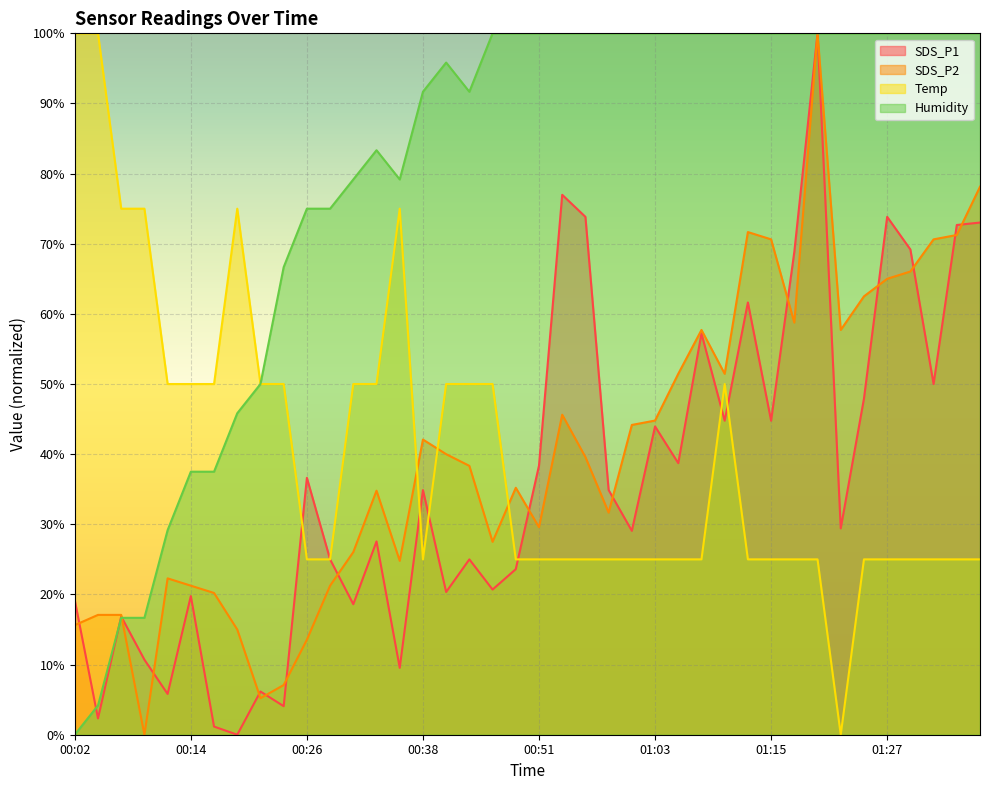

List the labels in order of SDS_P2 value, largest first.

01:20, 01:37, 01:12, 01:34, 01:15, 01:32, 01:30, 01:27, 01:25, 01:17, 01:08, 01:22, 01:05, 01:10, 00:53, 01:03, 01:00, 00:38, 00:41, 00:55, 00:43, 00:48, 00:33, 00:58, 00:51, 00:46, 00:31, 00:36, 00:11, 00:14, 00:29, 00:16, 00:04, 00:07, 00:02, 00:19, 00:26, 00:24, 00:21, 00:09